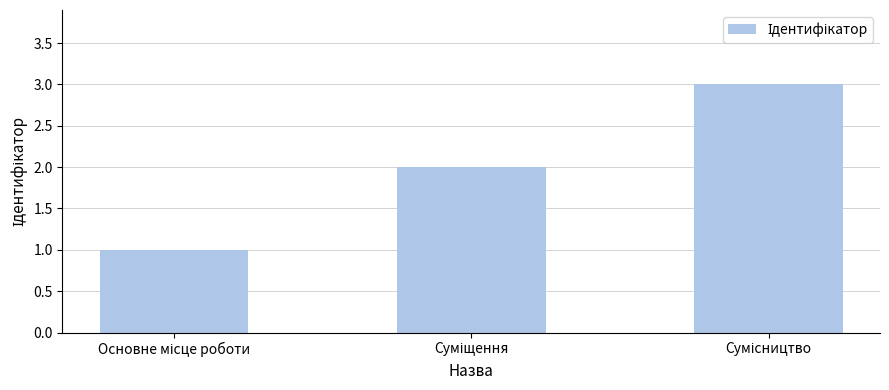

Count the number of data series in this chart.

1